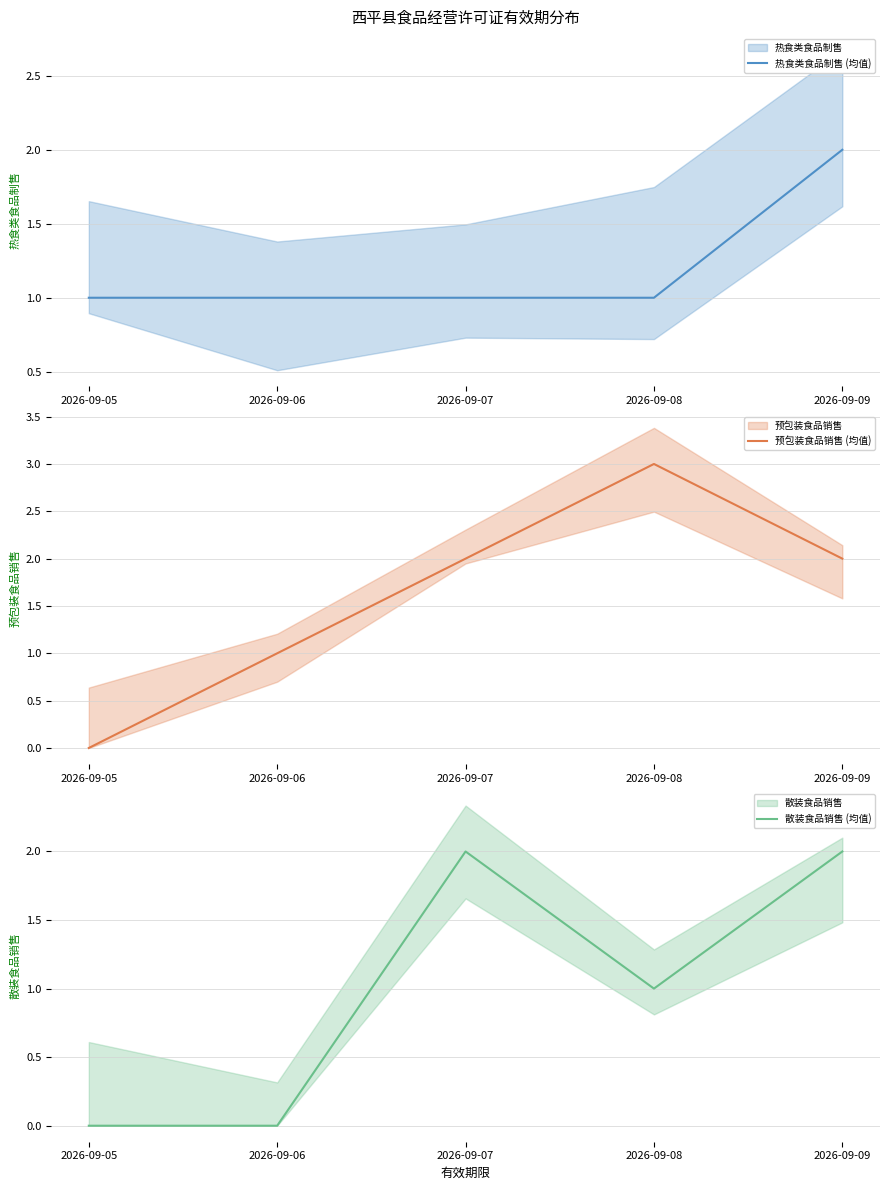

What is the difference between the maximum and minimum values in the 散装食品销售 (均值) series?

2